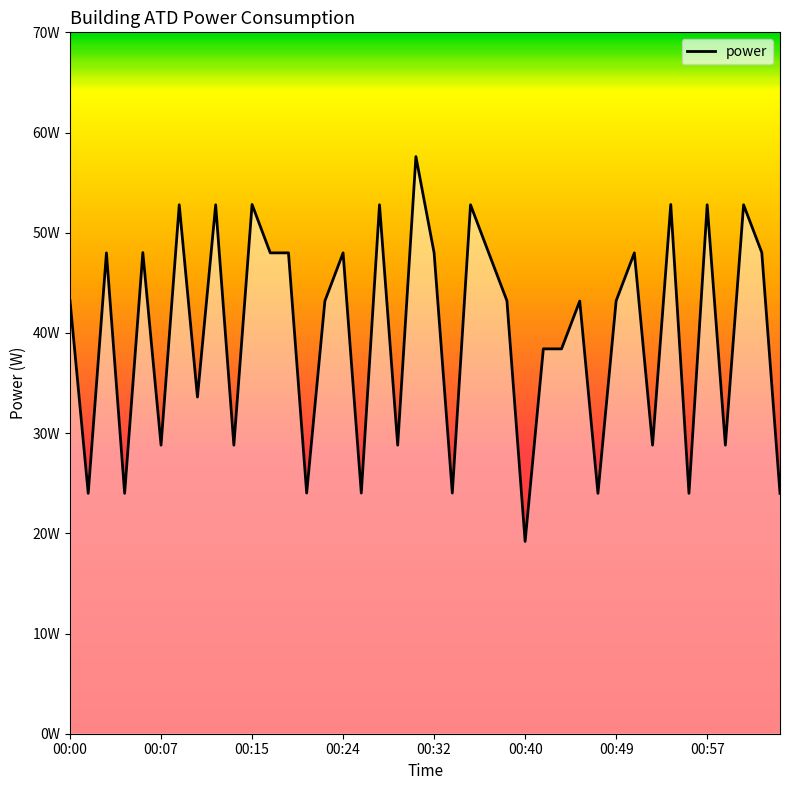

Does the chart have visible grid lines?

No